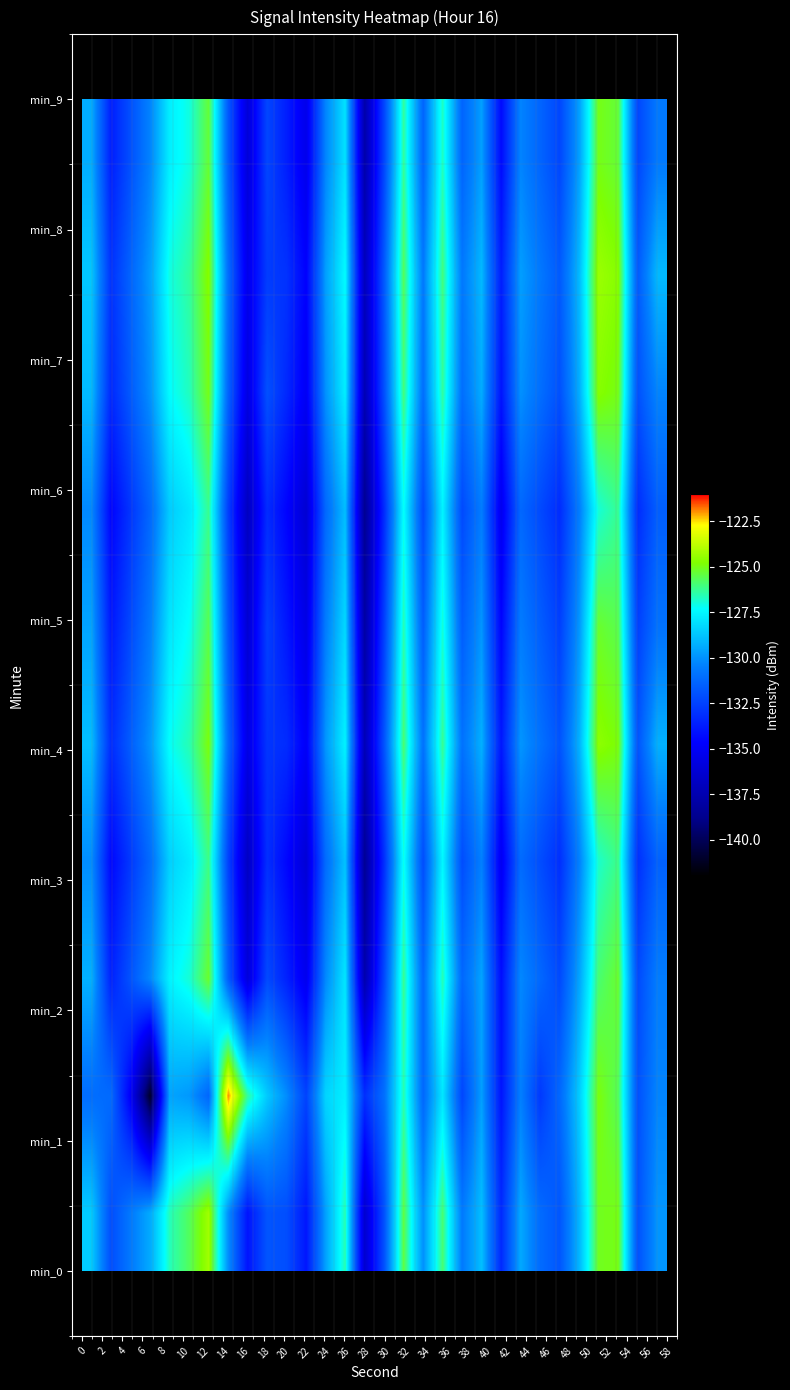

Count the number of categories in the chart.

30